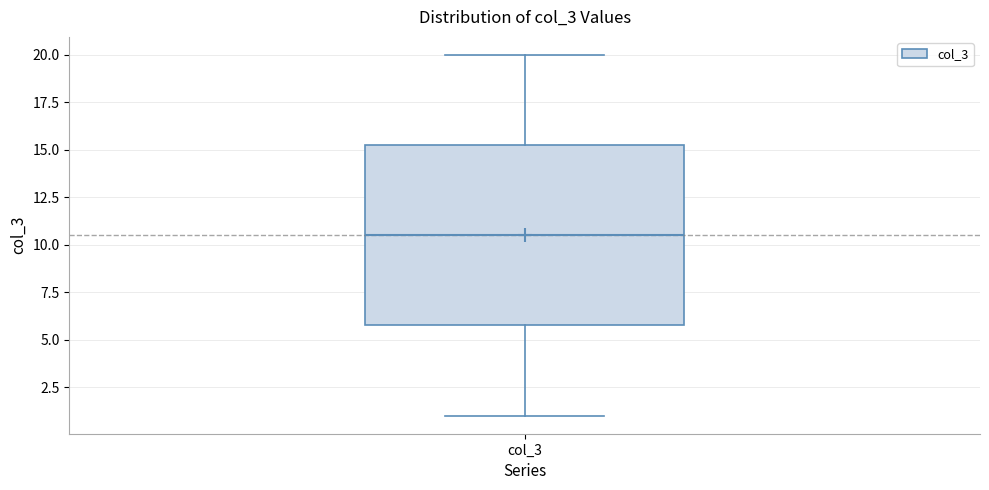

Where is the lower edge of the box for col_3 on the y-axis? The values are not printed on the chart, so give them approximately, as read against the axis.

6.0